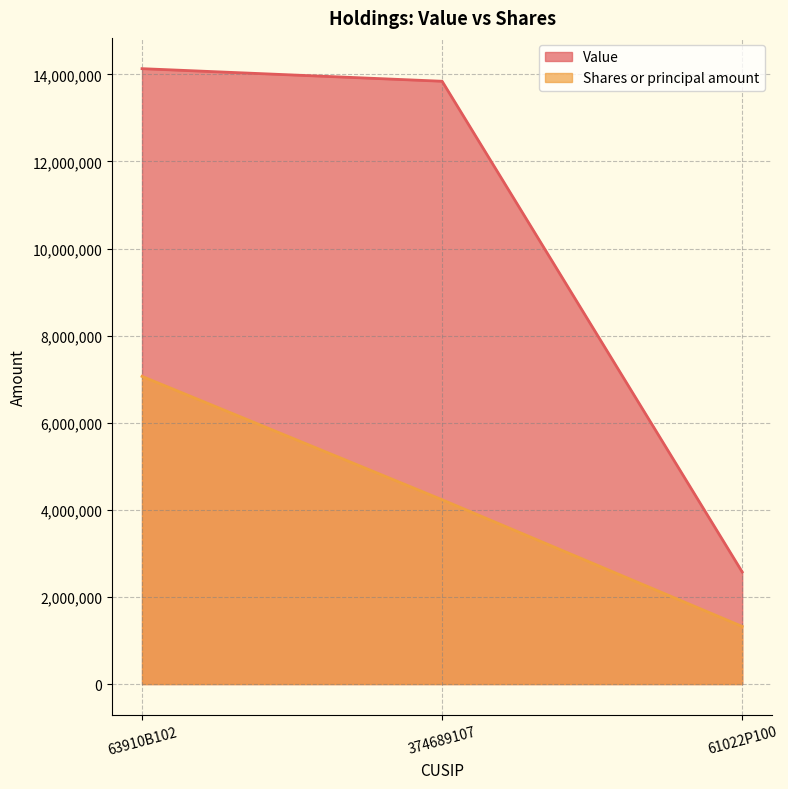

Which category has the highest value across all series?

63910B102